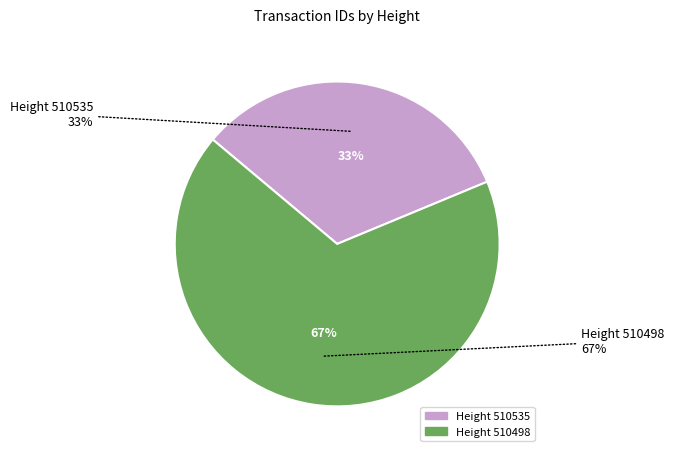

To the nearest percent, what percentage of the pie is 510498?

67%